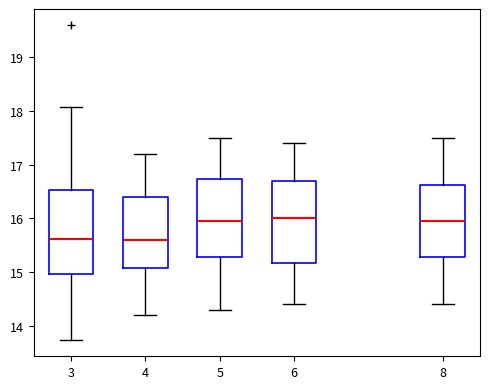

Reading left to right, read every box against the y-axis: the position of its median line, the range the box covers, and the ends of its whiskers. The values are not printed on the chart, so give them approximately, as read against the axis.

3: median 15.6, box 15.0 to 16.5, whiskers 13.7 to 18.1
4: median 15.6, box 15.1 to 16.4, whiskers 14.2 to 17.2
5: median 16.0, box 15.3 to 16.7, whiskers 14.3 to 17.5
6: median 16.0, box 15.2 to 16.7, whiskers 14.4 to 17.4
8: median 16.0, box 15.3 to 16.6, whiskers 14.4 to 17.5